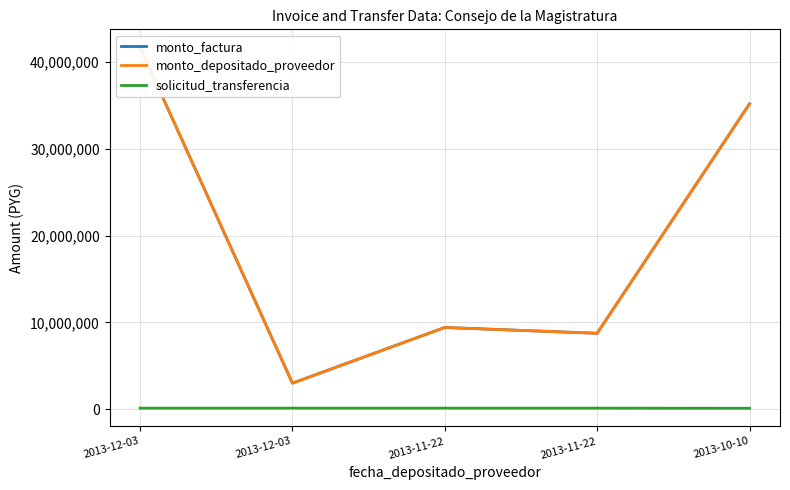

What is the approximate value of monto_factura at 2013-11-22, to the nearest 10?

8750000